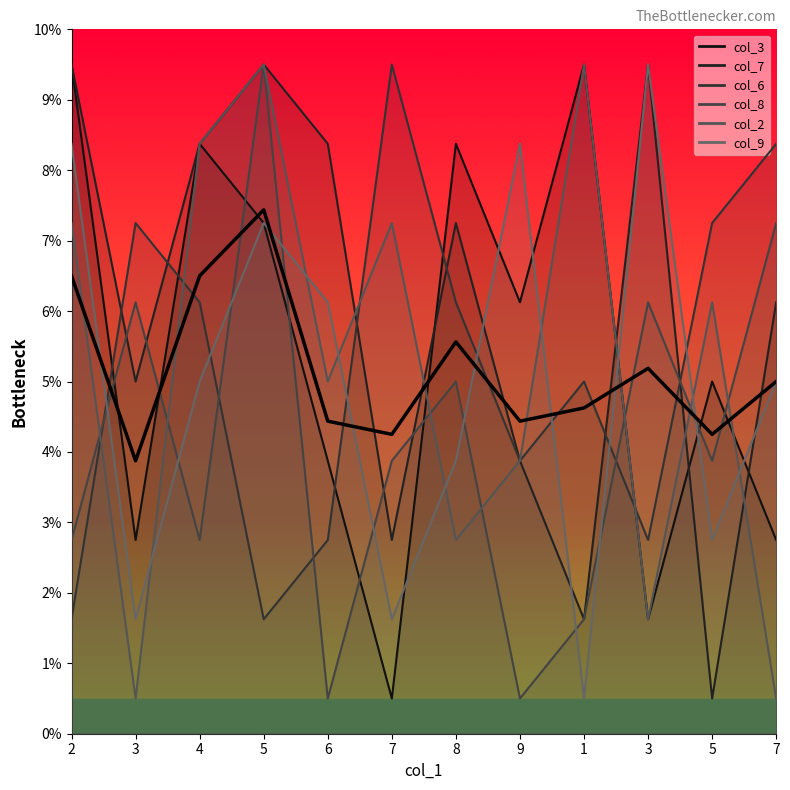

What is the label of the 5th point from the left?

6